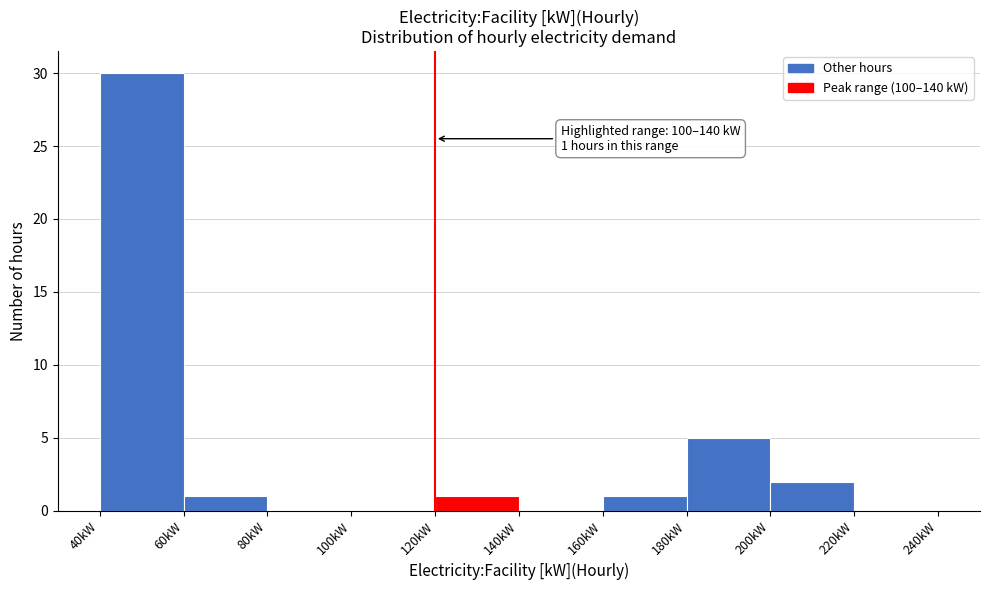

Over which range of the x-axis is the bar tallest?

40 to 60